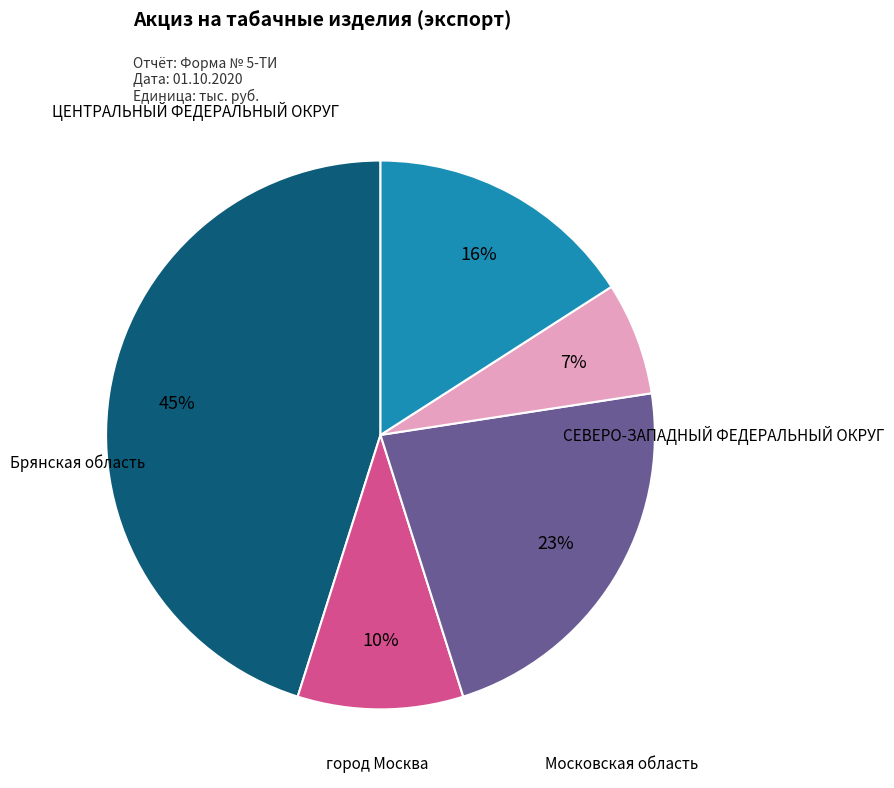

Count the number of slices in the pie.

5